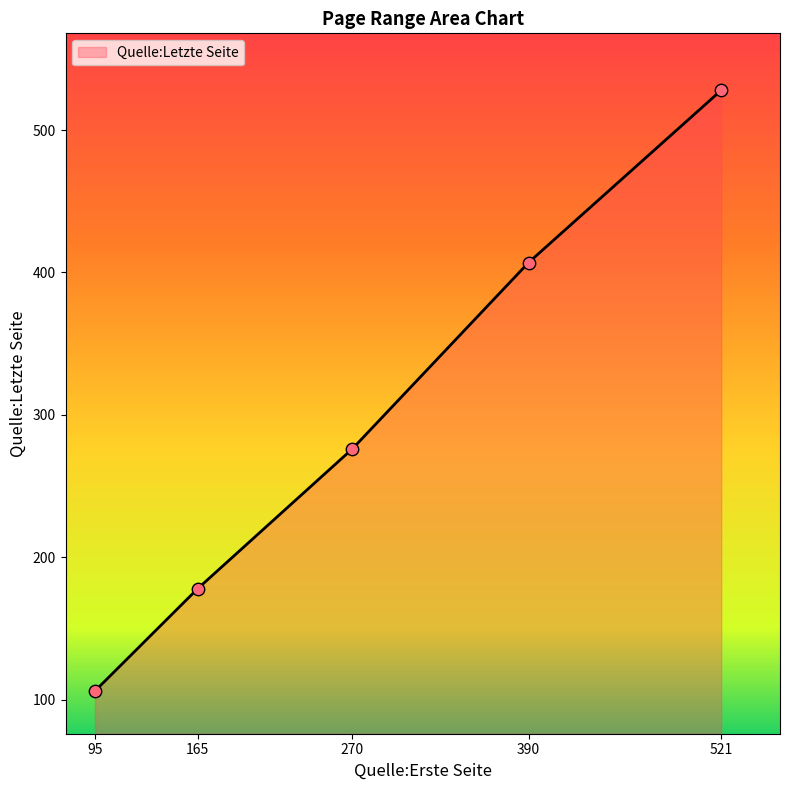

What is the change in value from 165 to 521?

+350